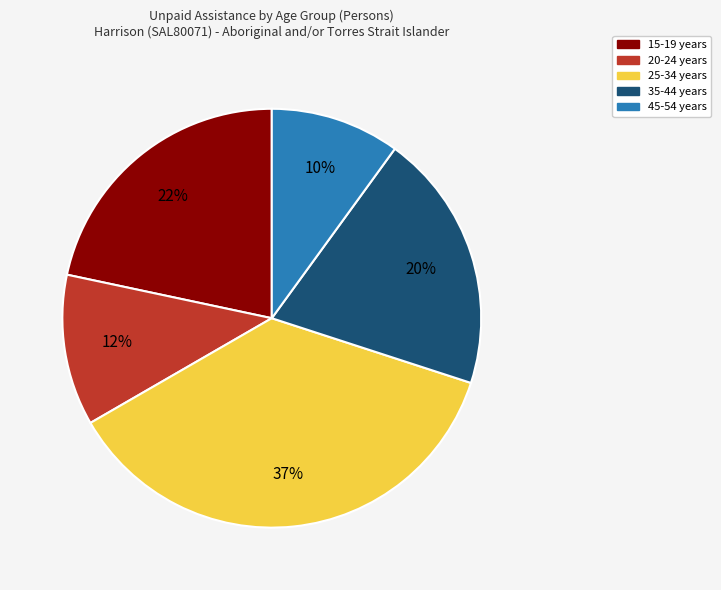

What percentage is the 20-24 years slice, to the nearest percent?

12%